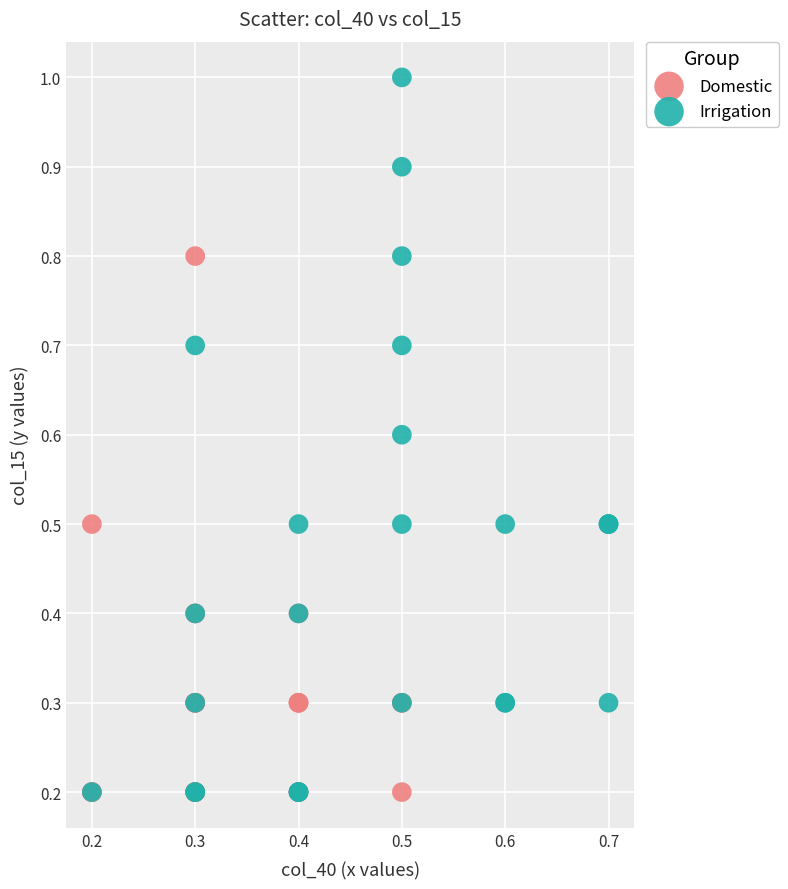

Which series reaches the maximum Y coordinate?

Irrigation